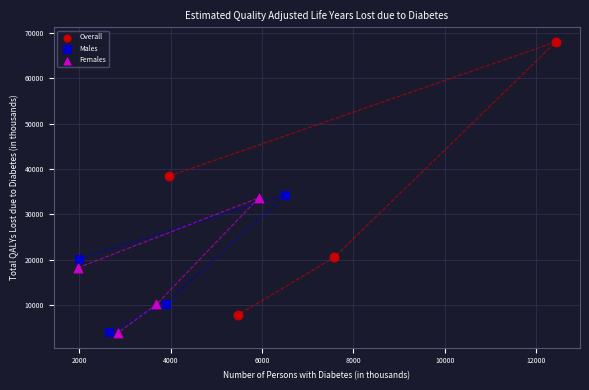

Which series has the widest spread of Y values?

Overall